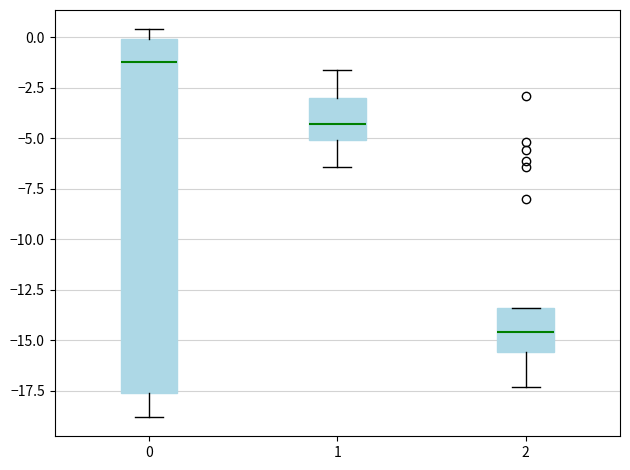

Where is the lower edge of the box at x = 1 on the y-axis? The values are not printed on the chart, so give them approximately, as read against the axis.

-5.0